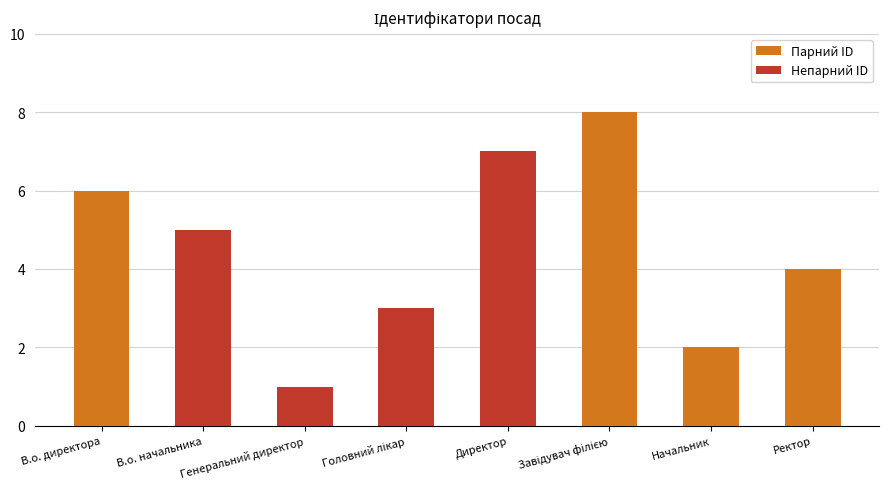

The value at Генеральний директор is 1. True or false?

True